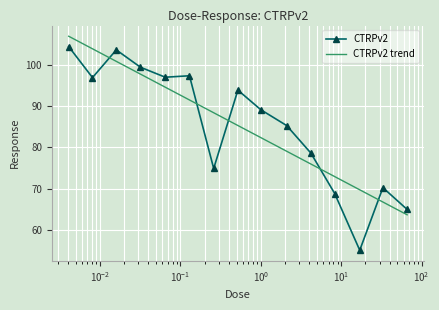

Which has a higher value, 0.0081 or 0.0041?

0.0041